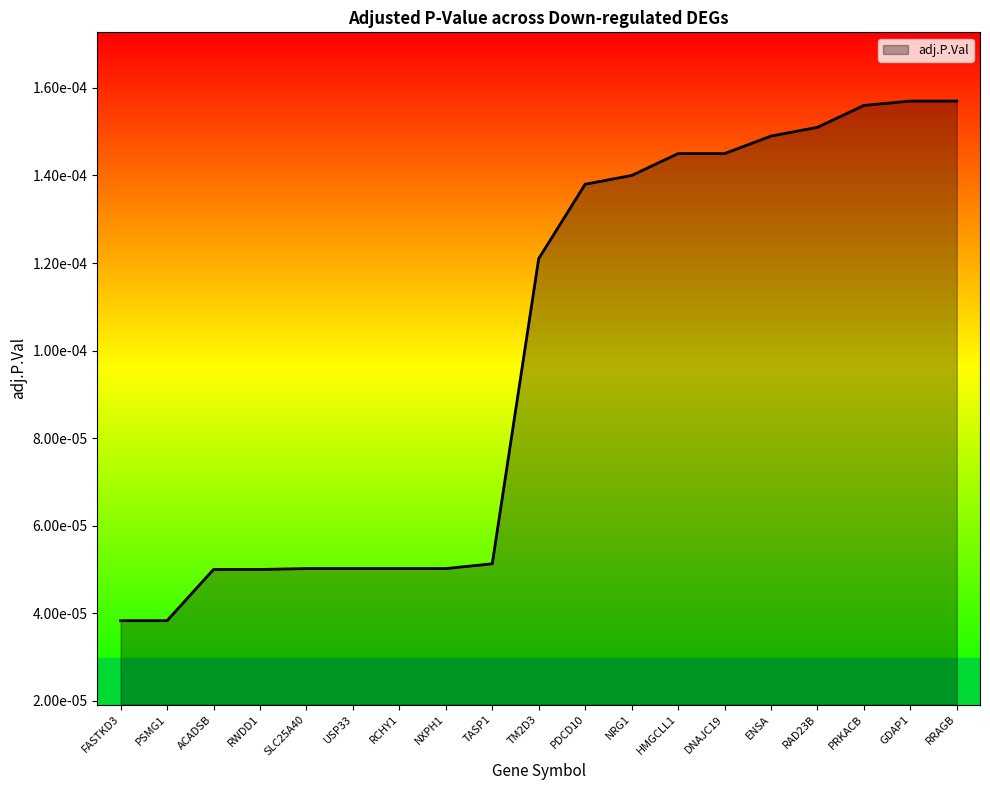

Does the chart have visible grid lines?

No